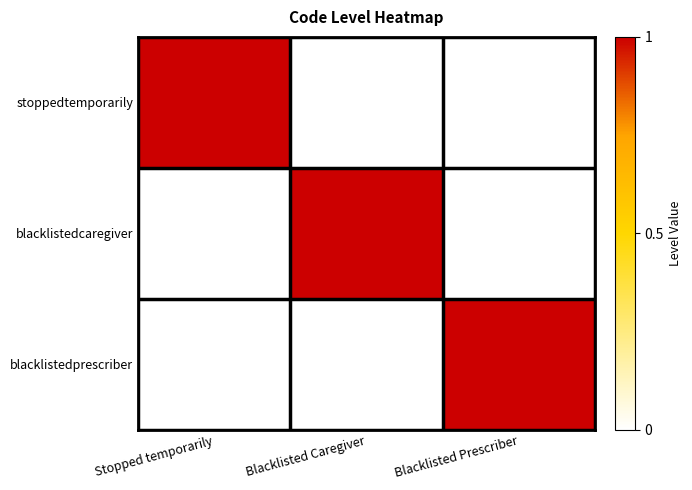

What is the spread (max minus min) of values at Blacklisted Caregiver?

1